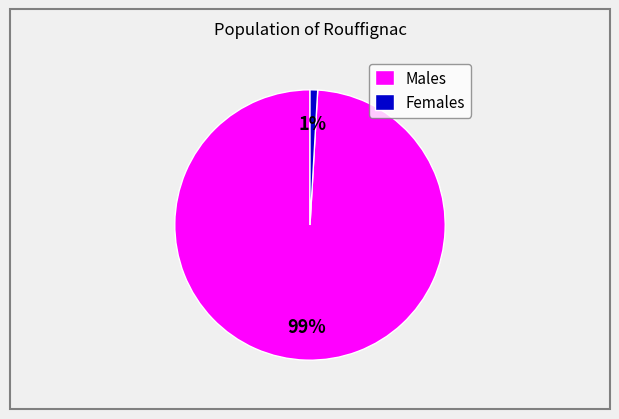

Between Females and Males, which is larger?

Males